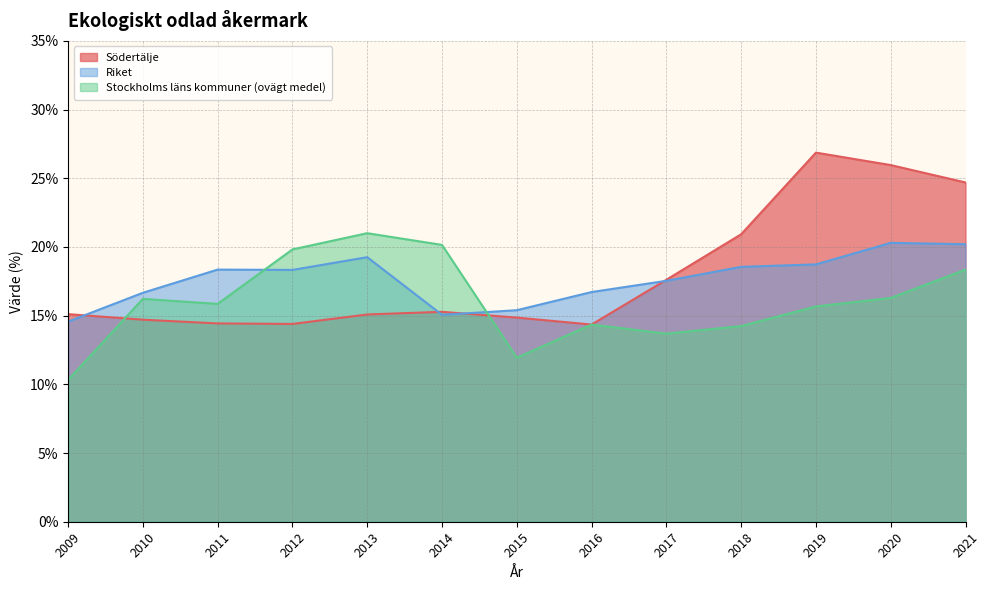

The value of Stockholms läns kommuner (ovägt medel) at 2010 is 16.2. True or false?

True